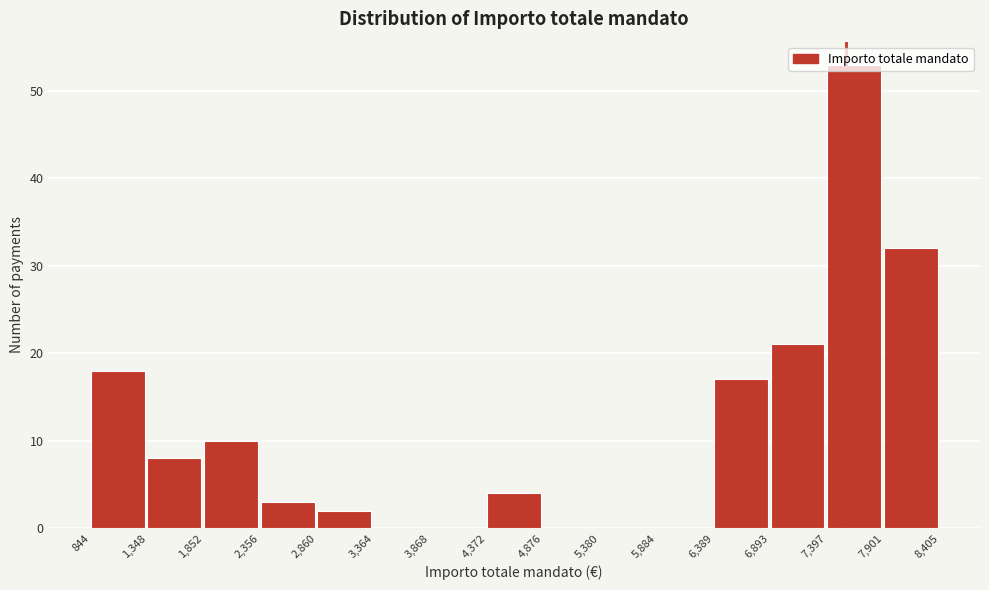

Reading left to right, transcribe this chart: for each bar, give the range it covers on the x-axis and its height. The values are not printed on the chart, so give them approximately, as read against the axis.

844 to 1,348: 18
1,348 to 1,852: 8
1,852 to 2,356: 10
2,356 to 2,860: 3
2,860 to 3,364: 2
3,364 to 3,868: 0
3,868 to 4,372: 0
4,372 to 4,876: 4
4,876 to 5,380: 0
5,380 to 5,884: 0
5,884 to 6,389: 0
6,389 to 6,893: 17
6,893 to 7,397: 21
7,397 to 7,901: 53
7,901 to 8,405: 32